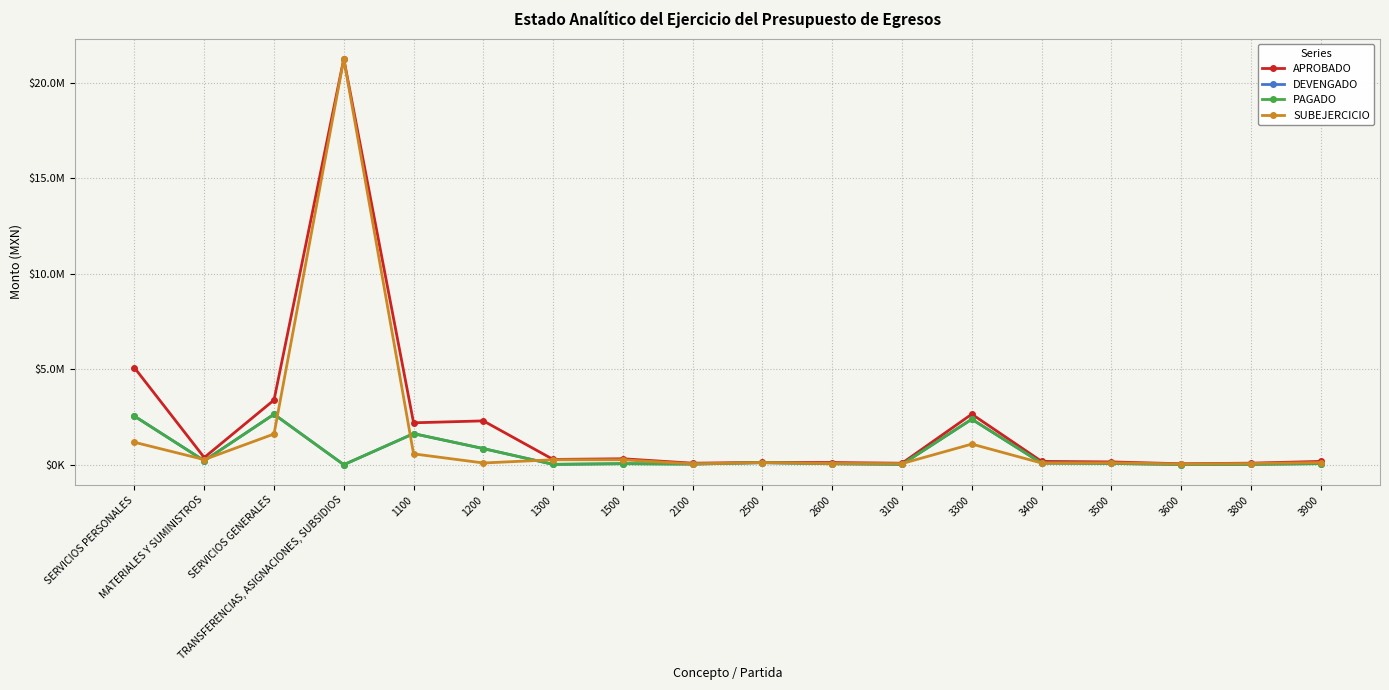

Reading left to right, extract all data points from this chart.

APROBADO: 5077818.3	375500.0	3387854.2	21254000.0	2194741.9	2295478.8	276597.6	311000.0	79500.0	120000.0	114000.0	78600.0	2647579.0	174400.0	145775.6	50000.0	81000.0	172499.6
DEVENGADO: 2543021.0	207656.7	2642086.4	0.0	1626793.6	844308.9	18035.2	53883.3	33536.4	108256.6	50731.3	19238.0	2382899.7	85528.2	67162.4	10416.6	18334.7	57843.7
PAGADO: 2543021.0	205776.1	2642086.4	0.0	1626793.6	844308.9	18035.2	53883.3	33536.4	107890.1	49217.2	19238.0	2382899.7	85528.2	67162.4	10416.6	18334.7	57843.7
SUBEJERCICIO: 1174372.7	267843.3	1608962.5	21254000.0	567948.4	90745.2	258562.4	257116.7	45963.6	111743.4	63268.7	58862.0	1080874.0	88871.8	98613.2	39583.4	62665.3	114655.9